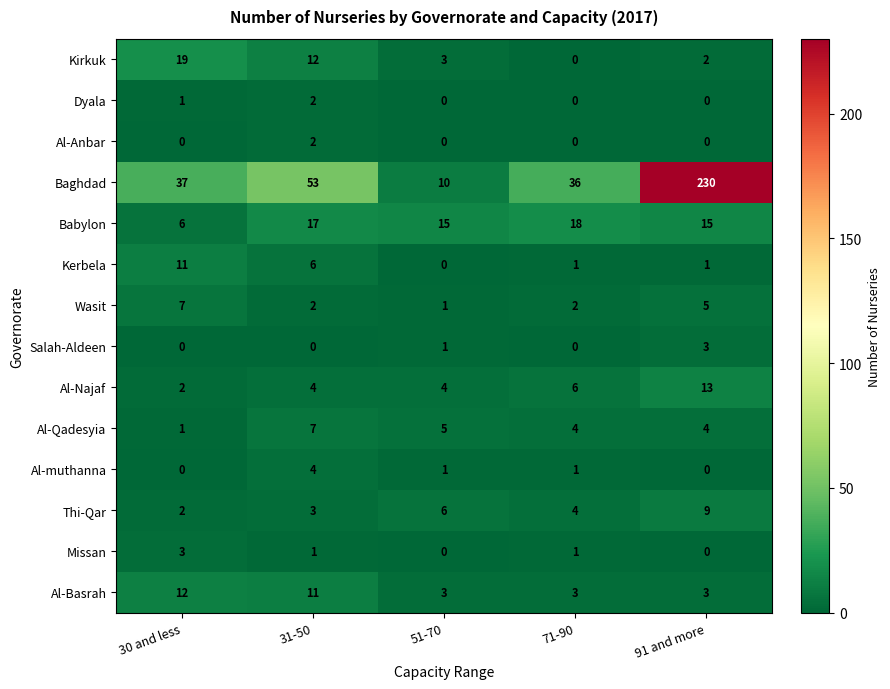

What is the difference between the second highest and minimum values in the Al-Qadesyia series?

4